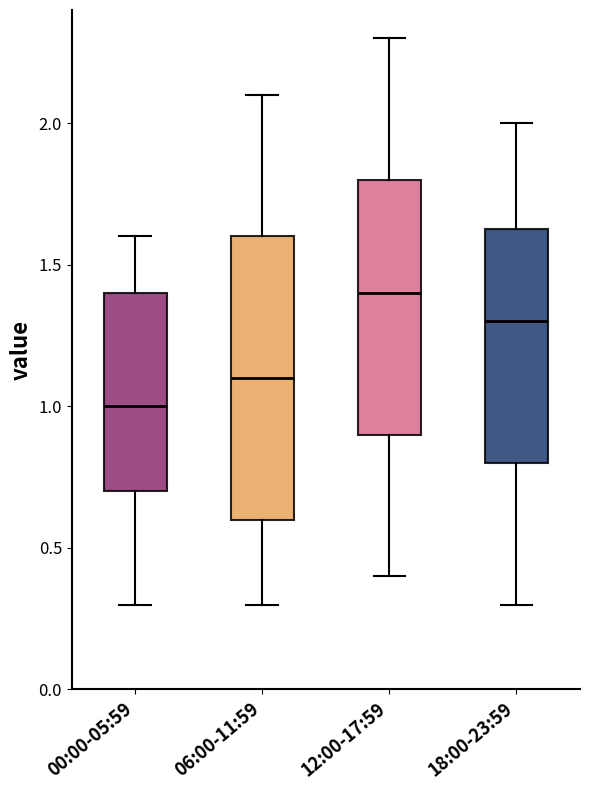

Reading left to right, read every box against the y-axis: the position of its median line, the range the box covers, and the ends of its whiskers. The values are not printed on the chart, so give them approximately, as read against the axis.

00:00-05:59: median 1.00, box 0.70 to 1.40, whiskers 0.30 to 1.60
06:00-11:59: median 1.10, box 0.60 to 1.60, whiskers 0.30 to 2.10
12:00-17:59: median 1.40, box 0.90 to 1.80, whiskers 0.40 to 2.30
18:00-23:59: median 1.30, box 0.80 to 1.65, whiskers 0.30 to 2.00